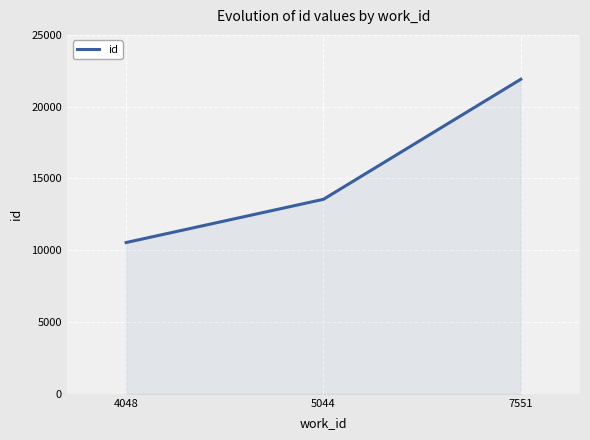

Count the number of categories in the chart.

3